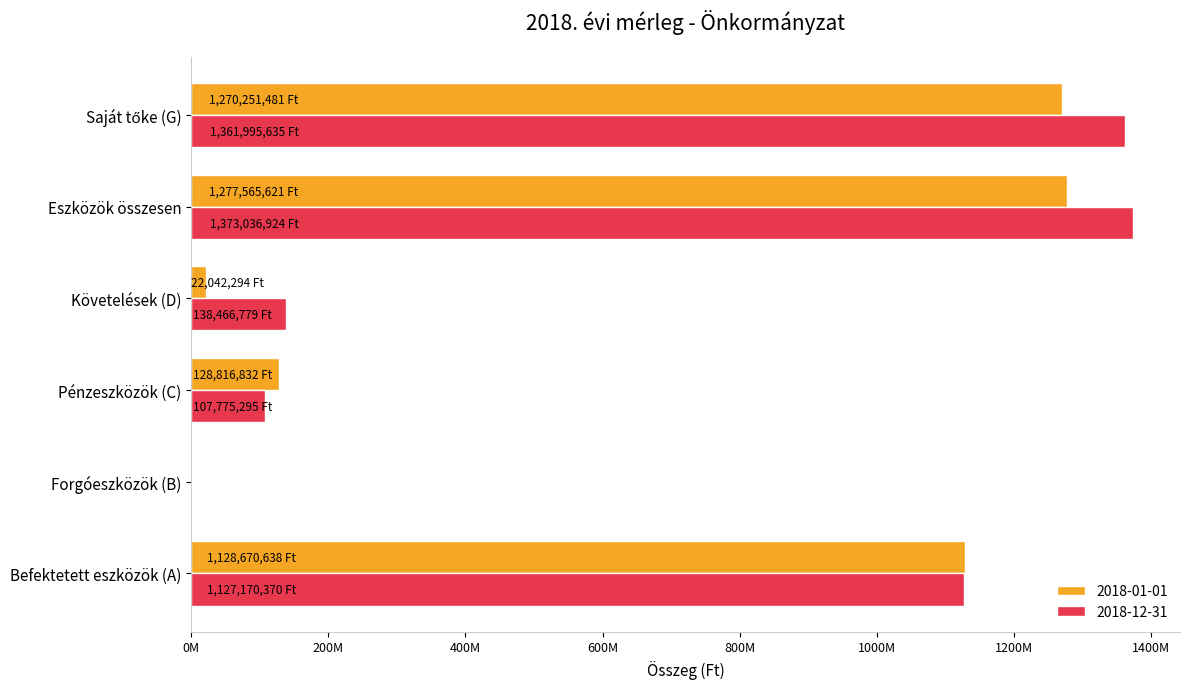

What are all the series names shown in the legend?

2018-01-01, 2018-12-31